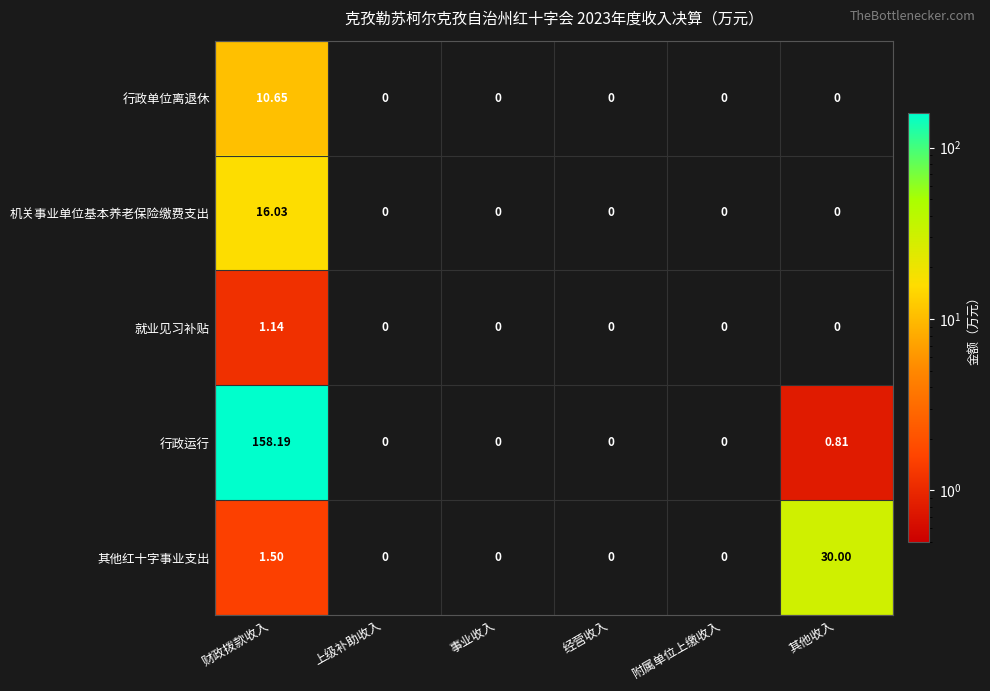

Which series has the widest spread of values?

行政运行